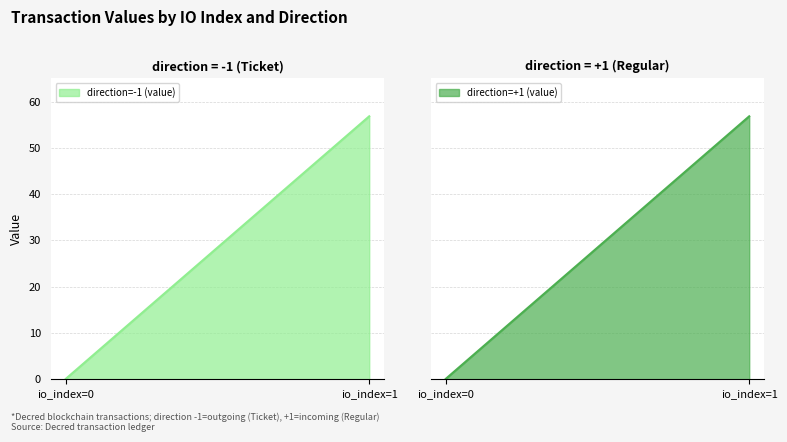

How many lines are shown in the chart?

2